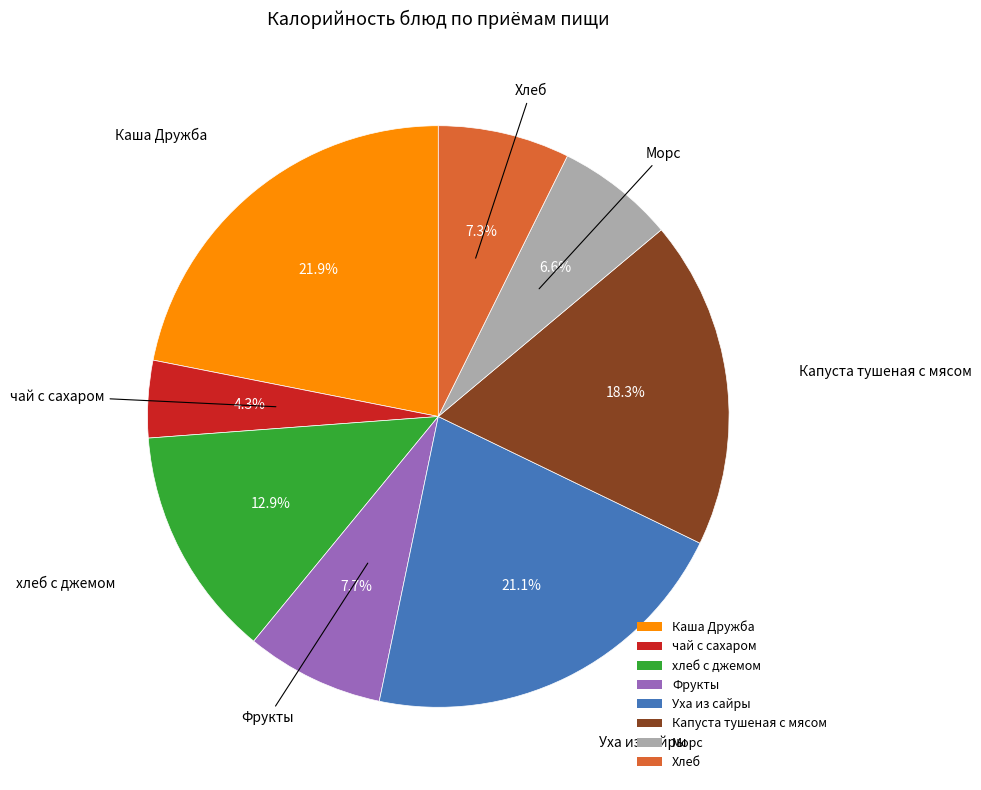

Does Каша Дружба account for over 50% of the chart?

No